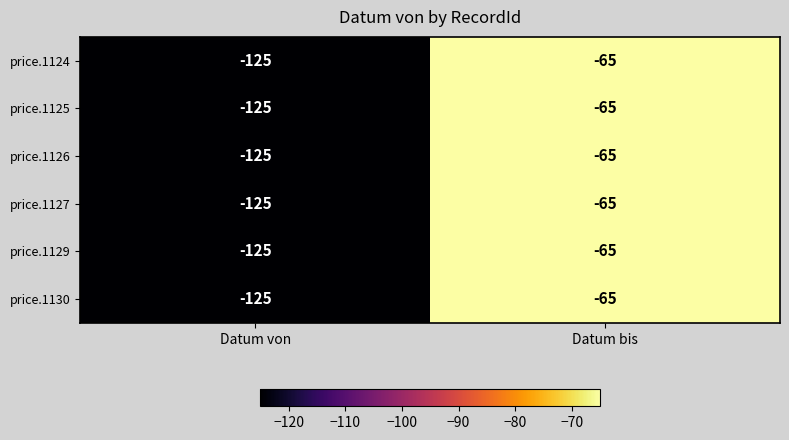

Reading right to left, extract all data points from this chart.

price.1124: -65	-125
price.1125: -65	-125
price.1126: -65	-125
price.1127: -65	-125
price.1129: -65	-125
price.1130: -65	-125